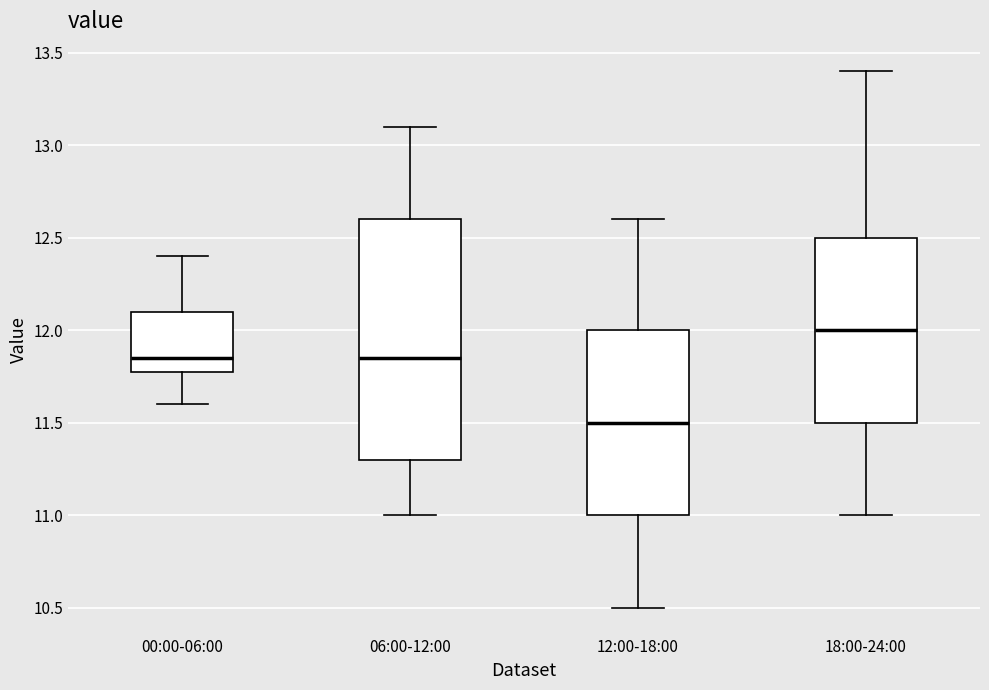

Reading left to right, transcribe this box plot: for each box, give where its median line is, the range the box spans, and where its two whiskers end, as read against the y-axis. The values are not printed on the chart, so give them approximately, as read against the axis.

00:00-06:00: median 11.85, box 11.80 to 12.10, whiskers 11.60 to 12.40
06:00-12:00: median 11.85, box 11.30 to 12.60, whiskers 11.00 to 13.10
12:00-18:00: median 11.50, box 11.00 to 12.00, whiskers 10.50 to 12.60
18:00-24:00: median 12.00, box 11.50 to 12.50, whiskers 11.00 to 13.40